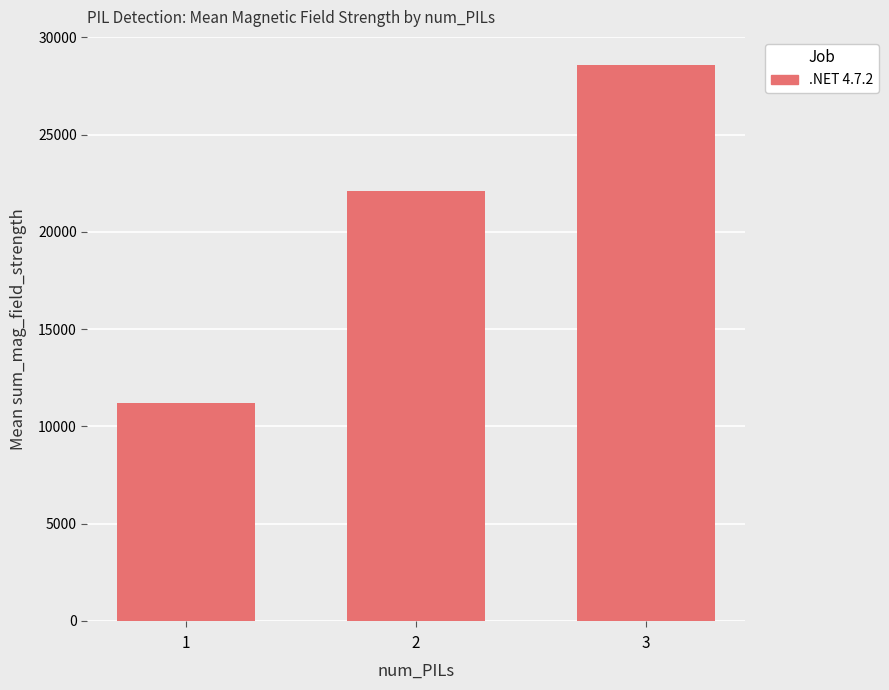

The value at 2 is 15394.9. True or false?

False